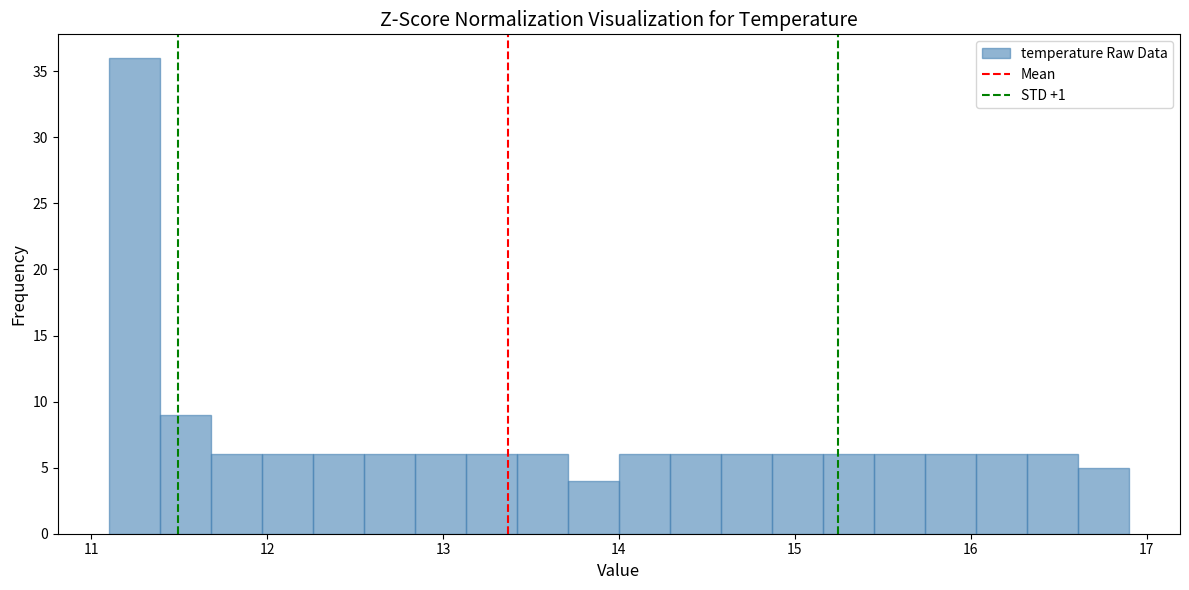

Read against the x-axis, roughly where is the centre of the tallest bar?

11.2